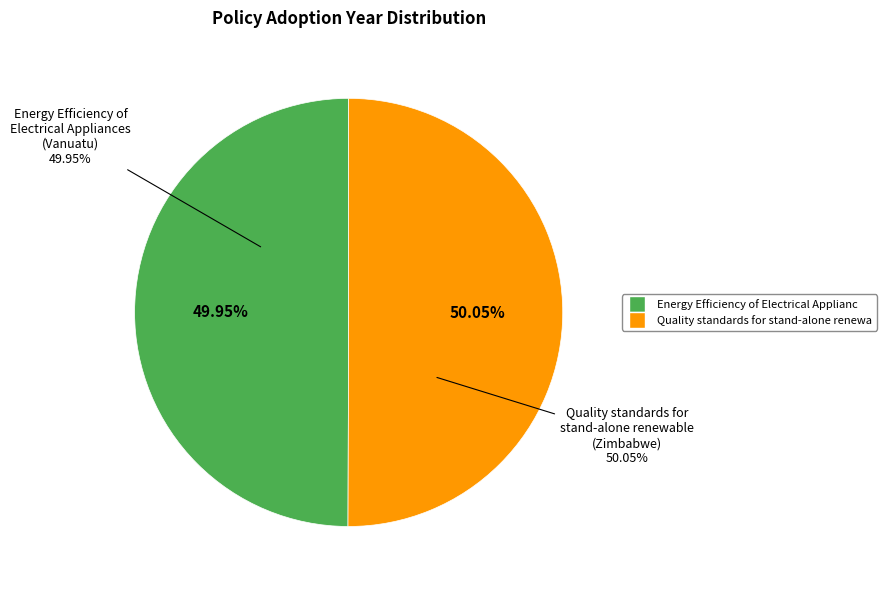

Which category accounts for the majority?

Quality standards for stand-alone renewable (Zimbabwe)